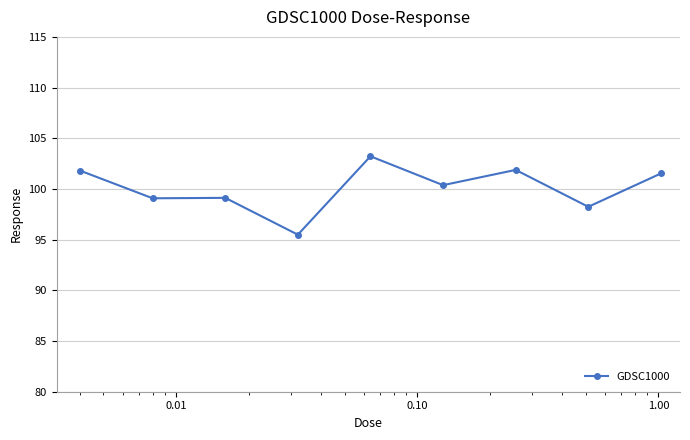

What is the greatest value displayed?

103.2